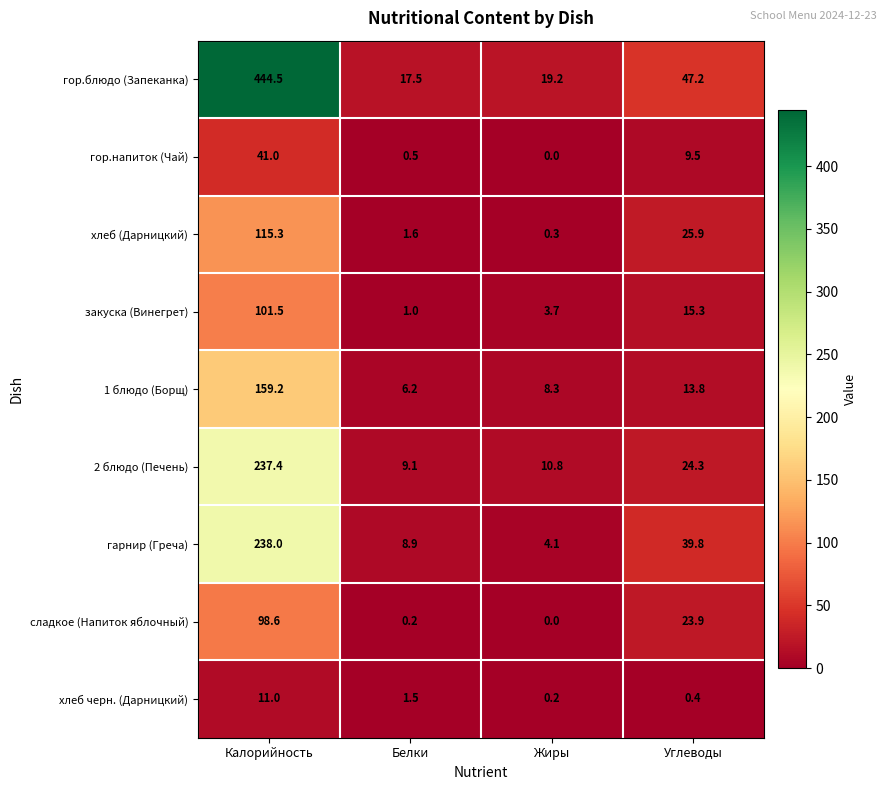

True or false: гор.напиток (Чай) has a value of 9.5 at Углеводы.

True